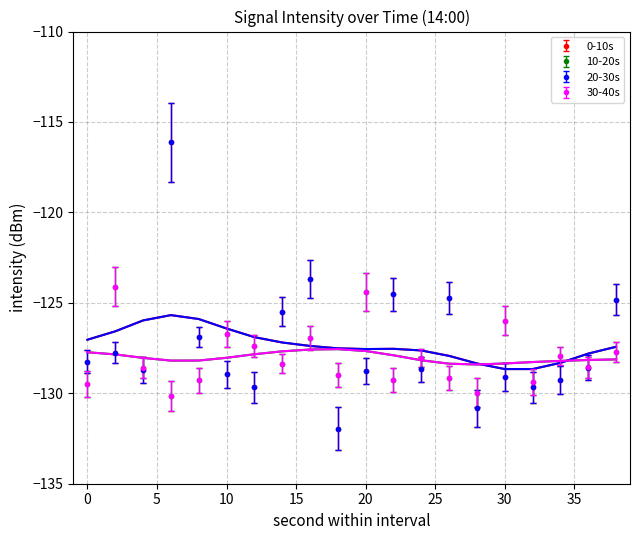

Is the value of 0-10s at 30 greater than the value of 10-20s at 4?

No